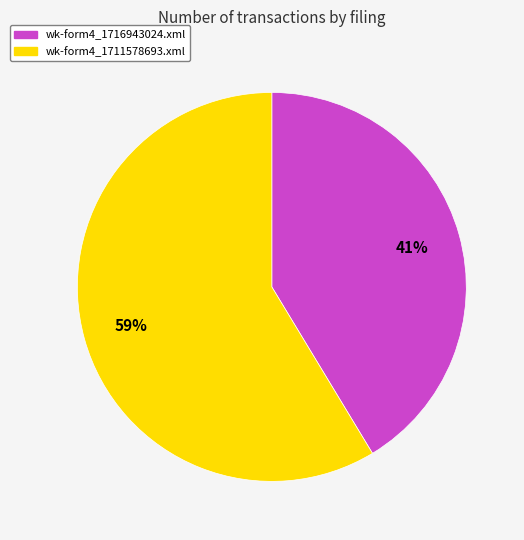

Do wk-form4_1716943024.xml and wk-form4_1711578693.xml together represent more than half of the pie?

Yes